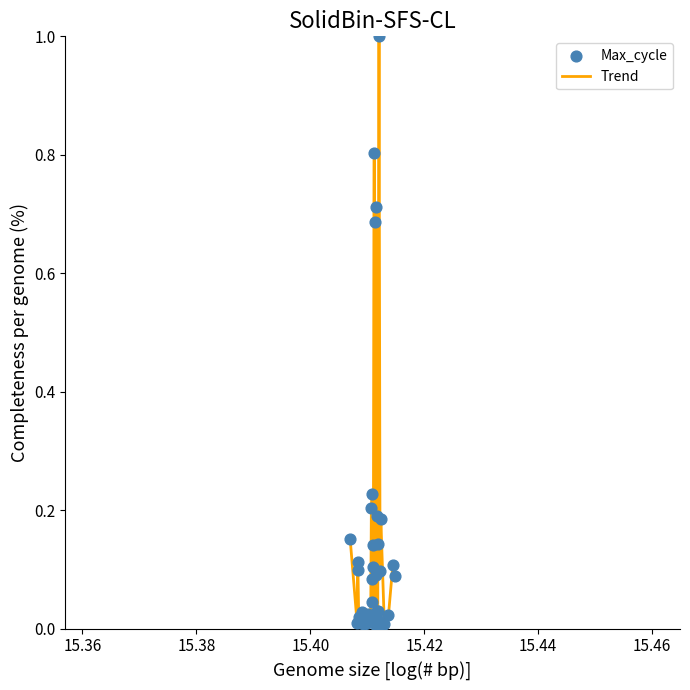

What is the maximum value shown in the chart?

1.0